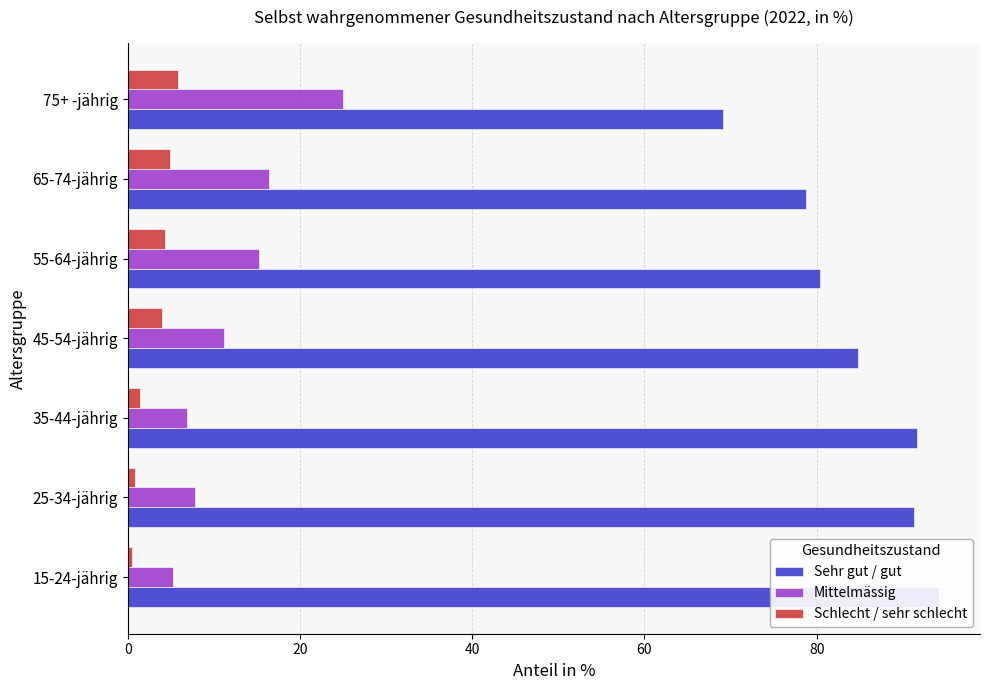

What is the difference between the highest and lowest values at 15-24-jährig?

93.8